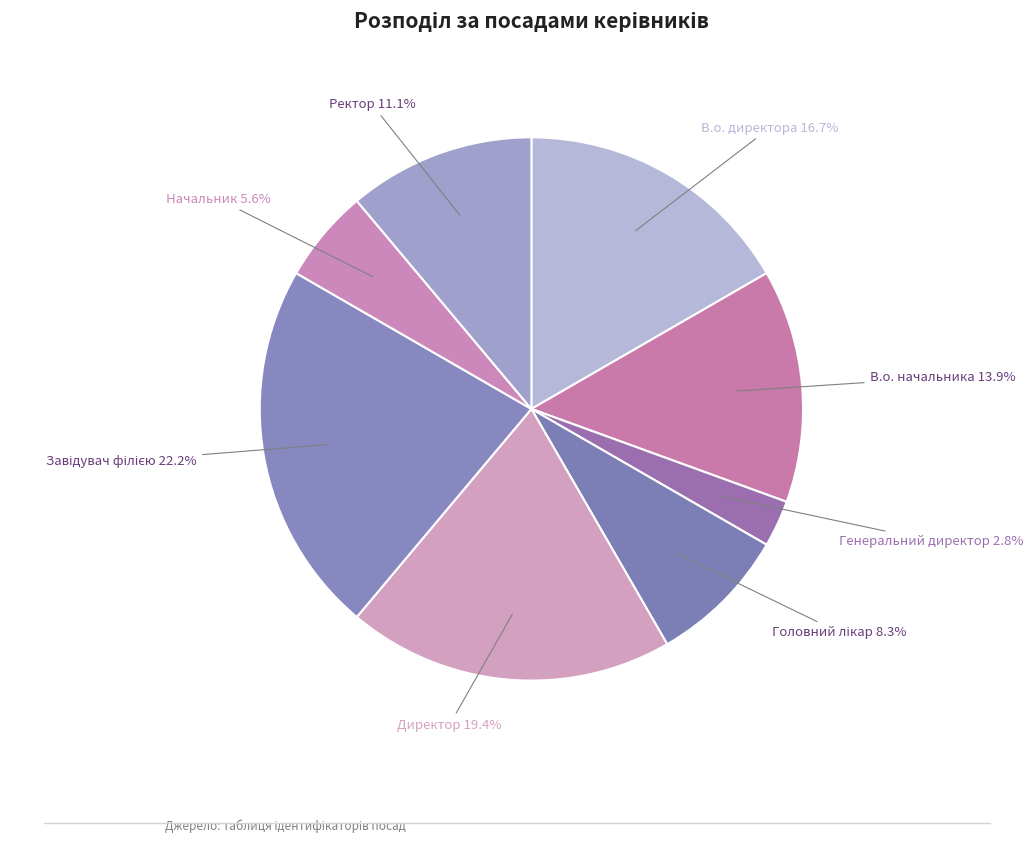

To the nearest percent, what percentage of the pie is Ректор?

11%